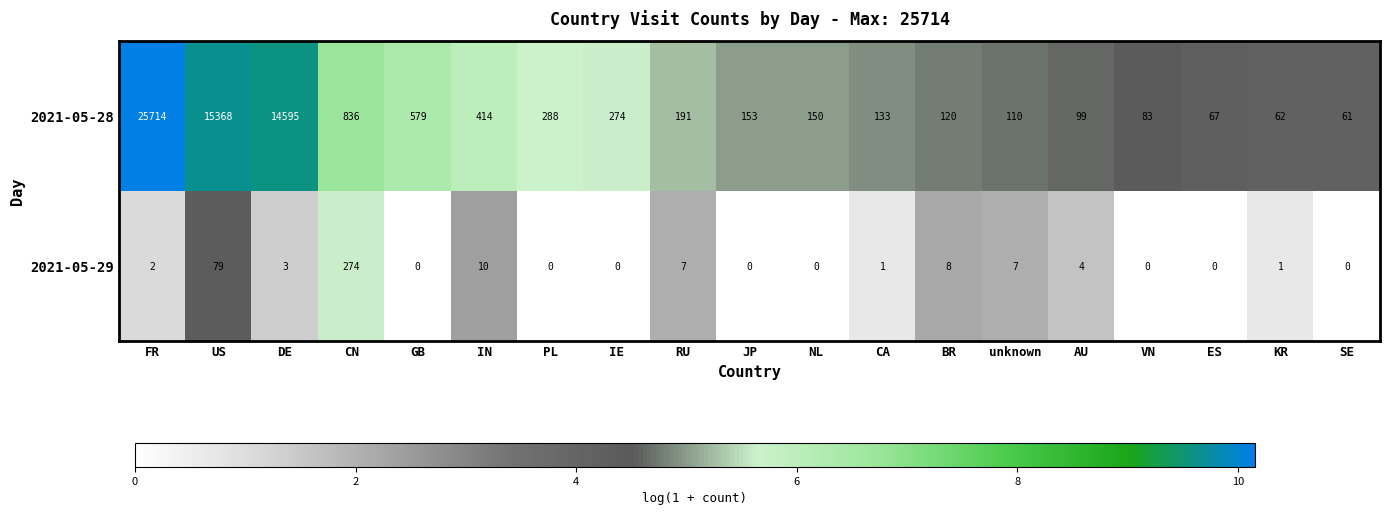

How many data points does each series have?

19